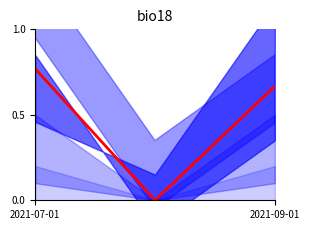

What is the sum of all values?

1.4